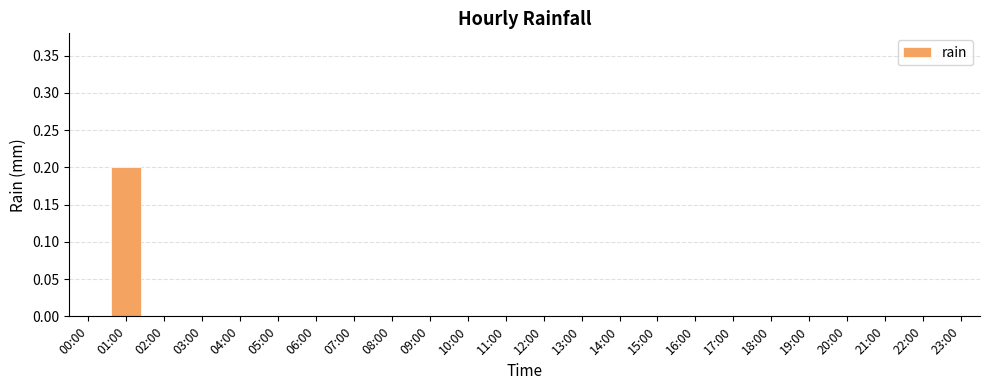

Count the number of categories in the chart.

24